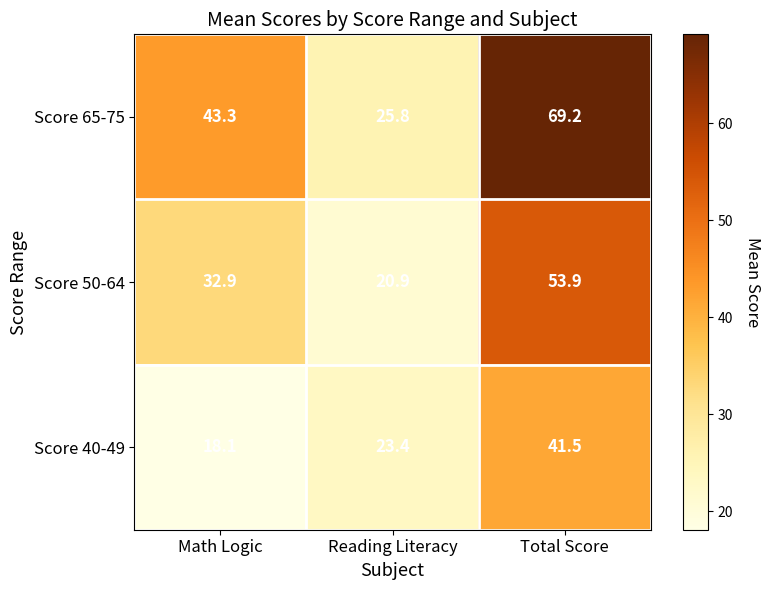

What is the spread (max minus min) of values at Total Score?

27.7